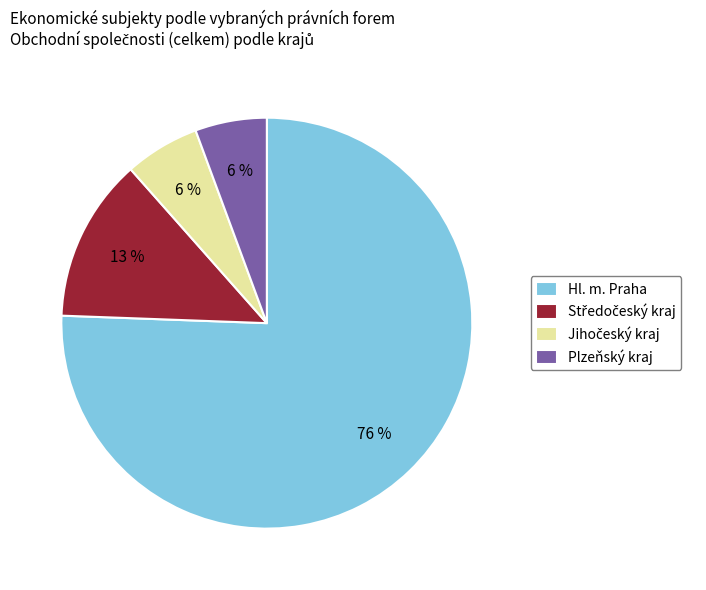

Which slice is the largest?

Hl. m. Praha